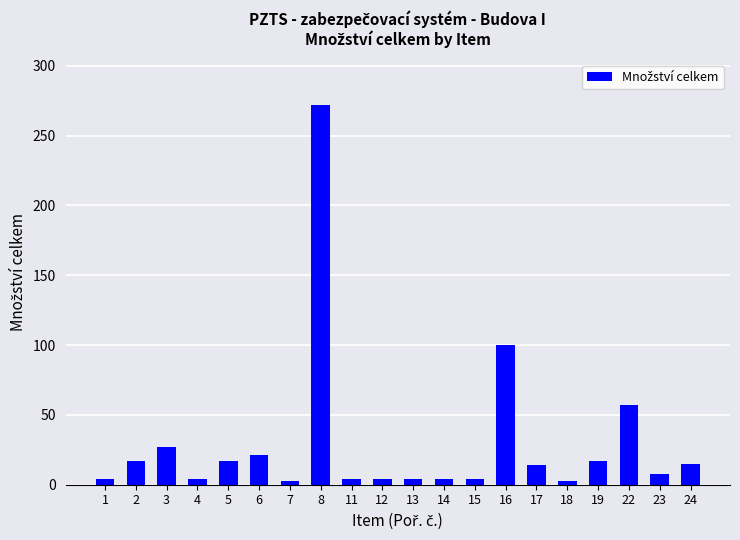

Is it true that the value at 8 is 272?

True